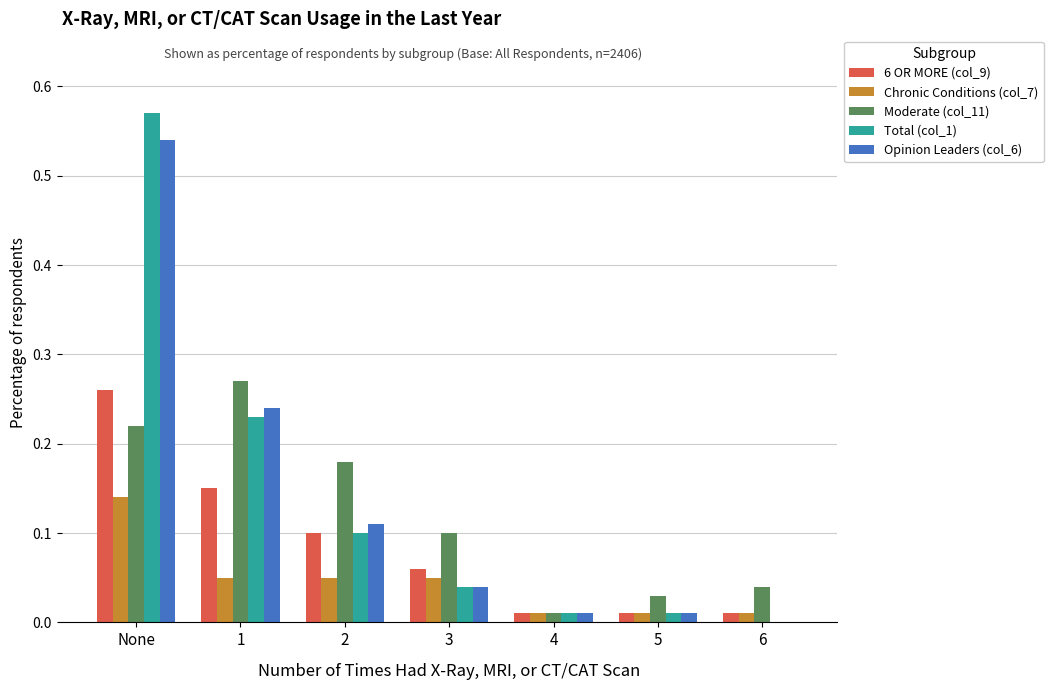

The value of 6 OR MORE (col_9) at 3 is 0.0. True or false?

False